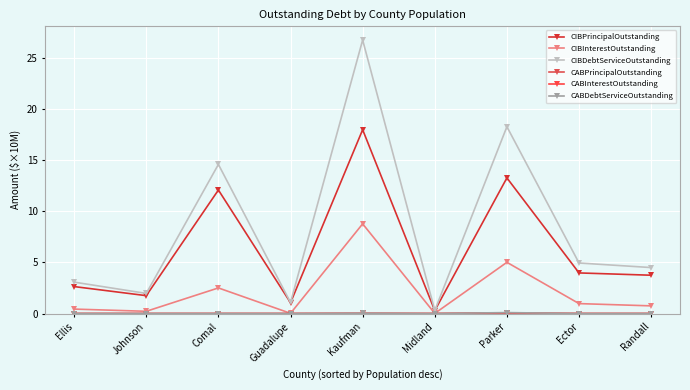

Is it true that CABInterestOutstanding equals 0.0 at Kaufman?

False